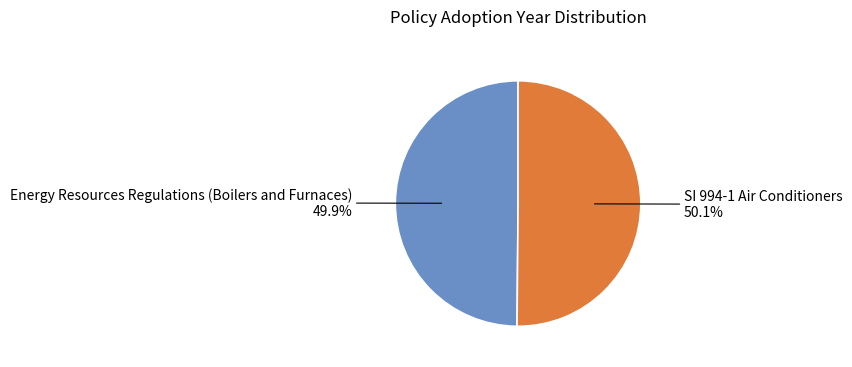

Count the number of slices in the pie.

2